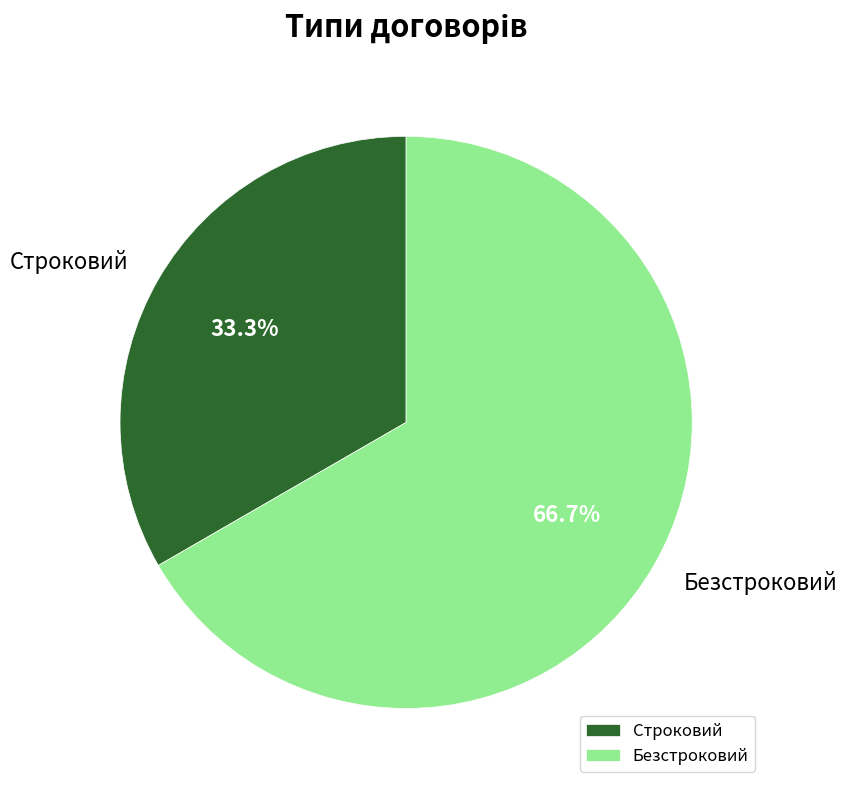

Does Строковий represent more than half of the total?

No